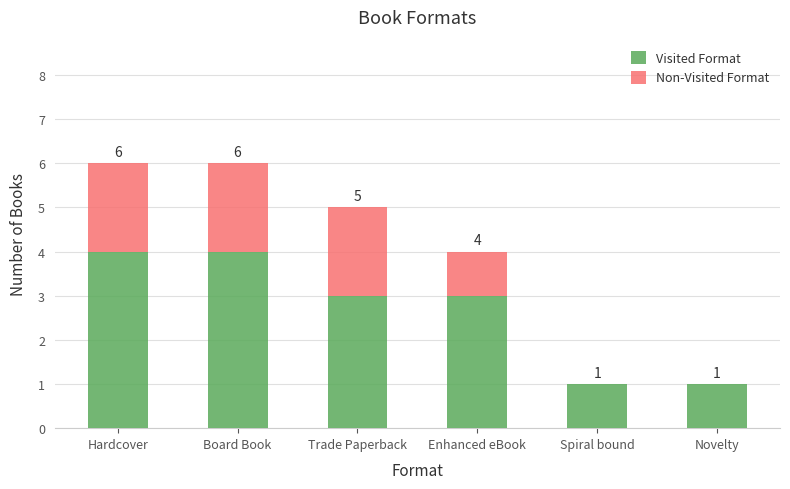

How many series are shown in this chart?

2